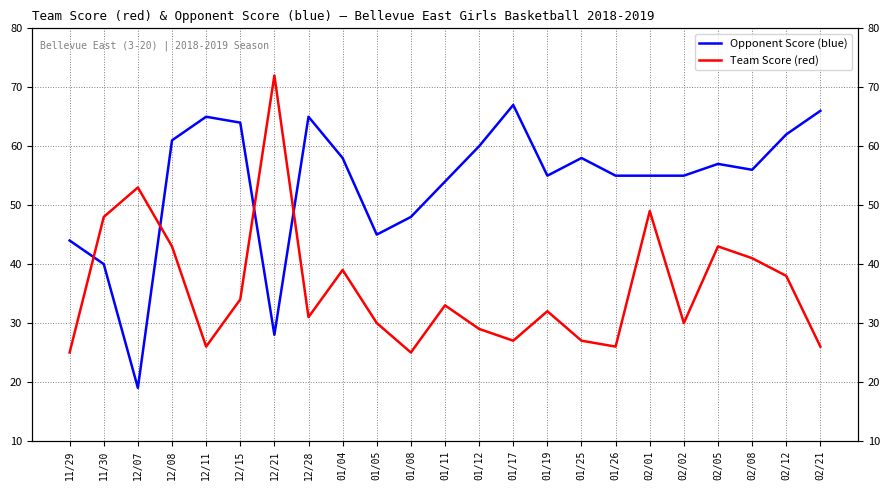

True or false: Opponent Score (blue) has more than 0 interior local peaks.

True